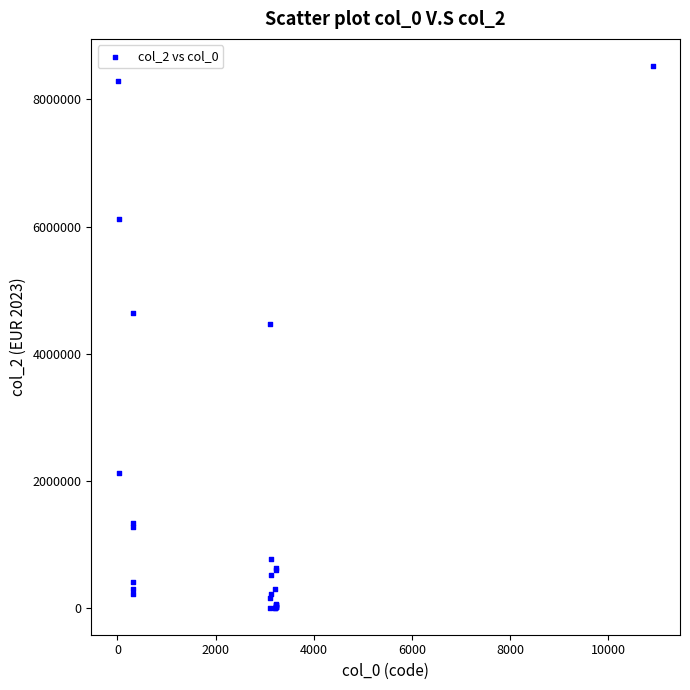

What Y value in the scatter plot is closest to 4264066?

4471215.0